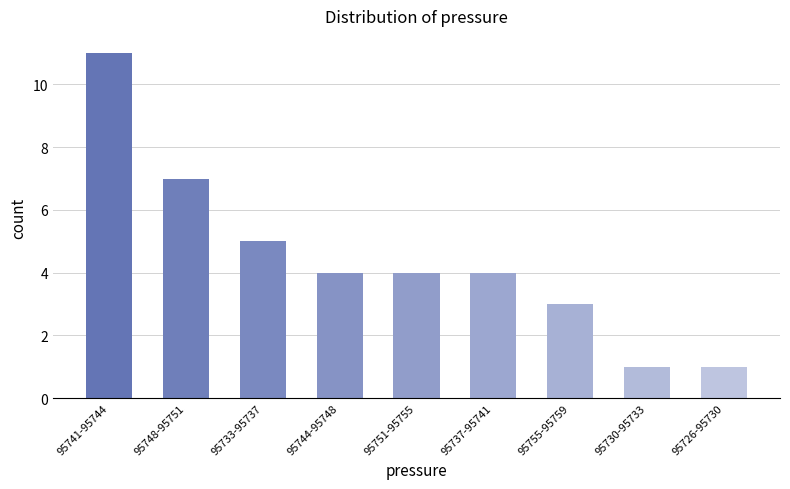

Reading left to right, extract all data points from this chart.

95741-95744=11	95748-95751=7	95733-95737=5	95744-95748=4	95751-95755=4	95737-95741=4	95755-95759=3	95730-95733=1	95726-95730=1